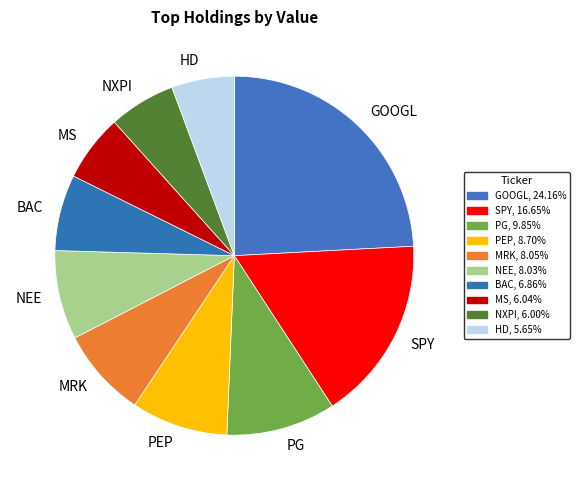

To the nearest percent, what is the average slice percentage?

10%